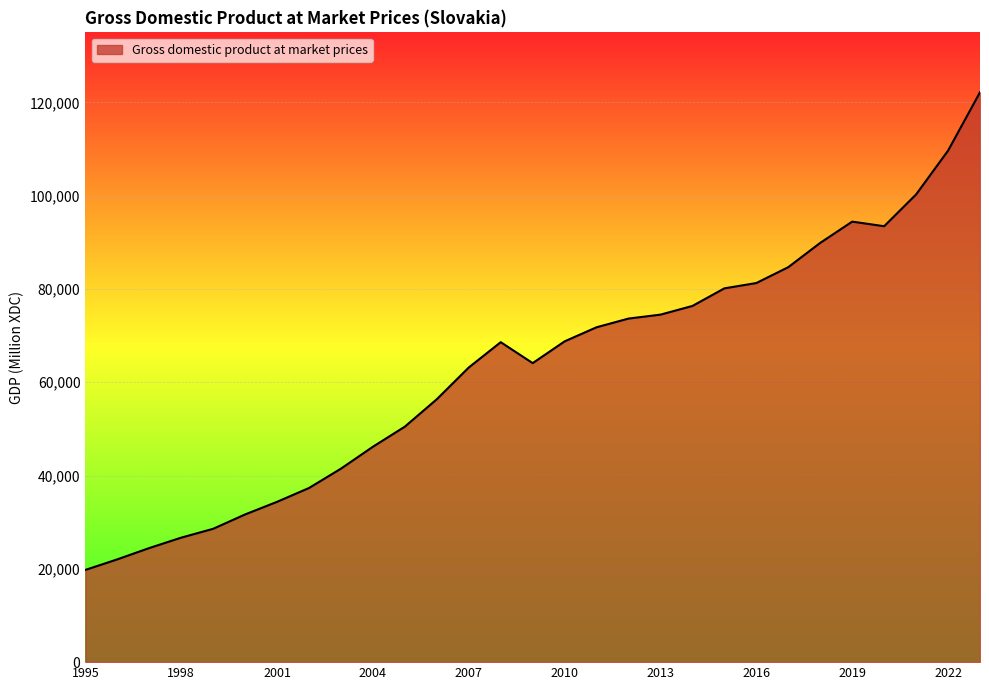

What is the greatest value displayed?

122156.2